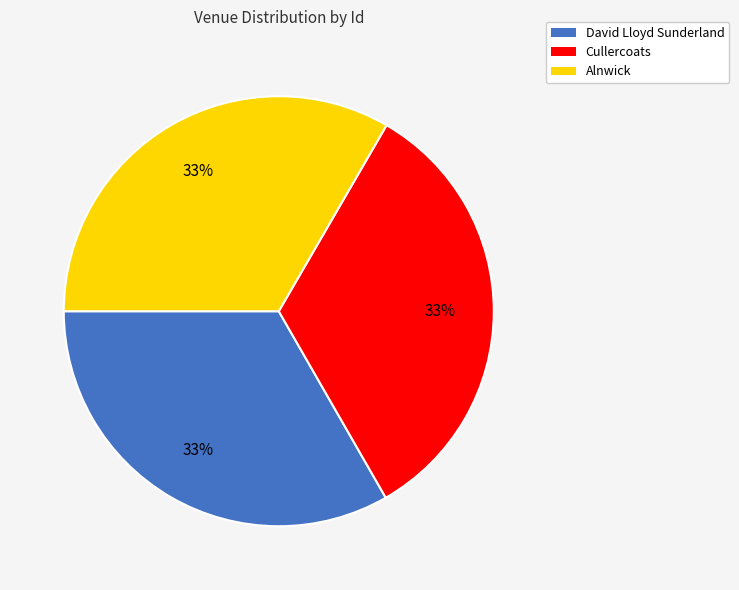

Count the number of slices in the pie.

3